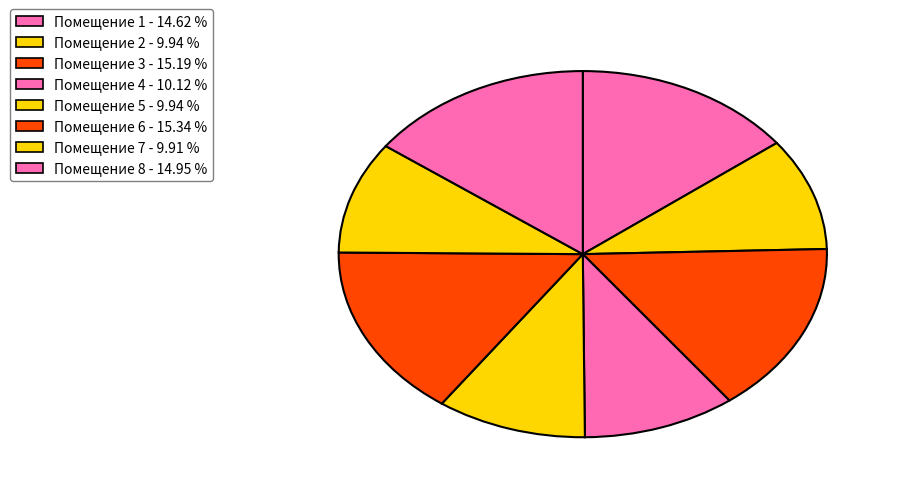

How many slices are in this pie chart?

8